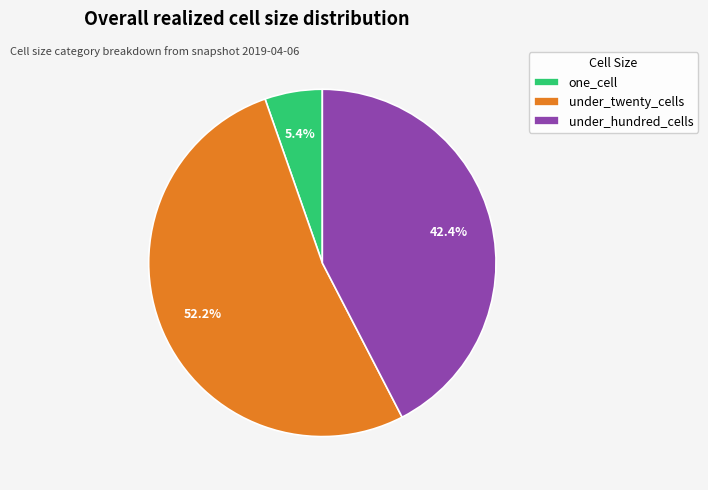

How many segments does this pie chart have?

3